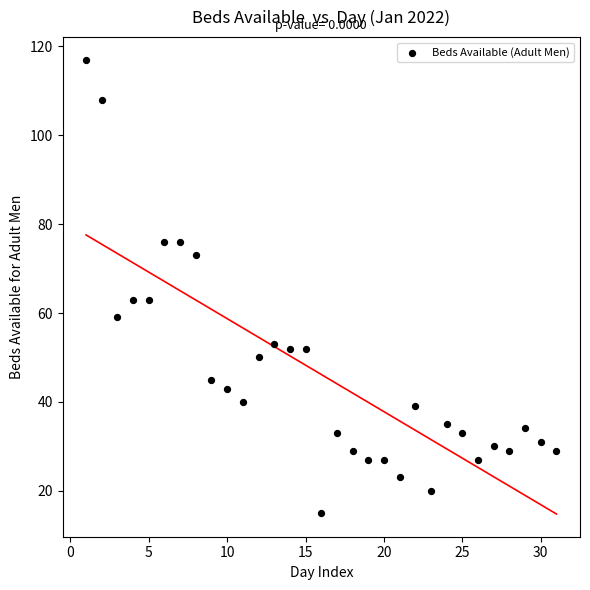

What is the range of Y values (max minus min)?

102